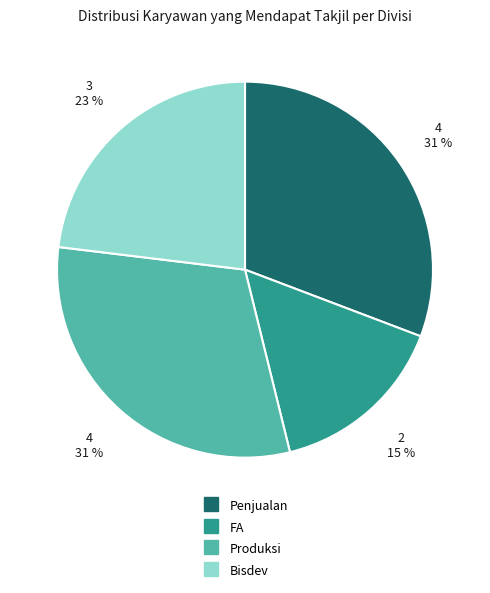

True or false: Bisdev accounts for 10% of the total.

False